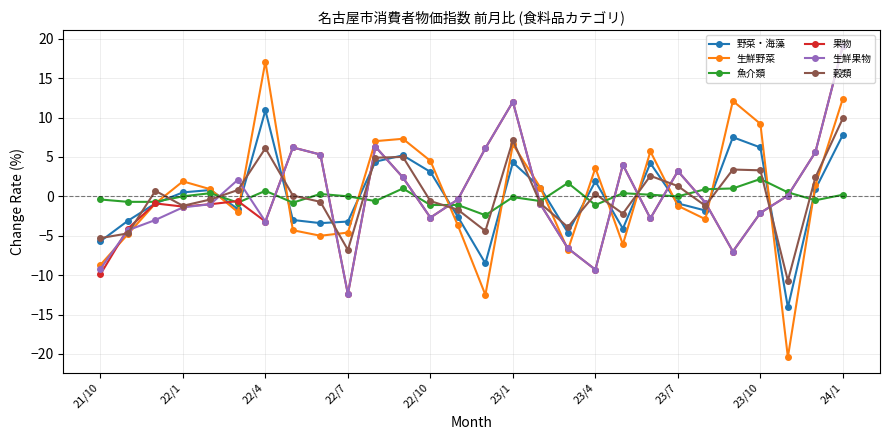

How many lines are shown in the chart?

6